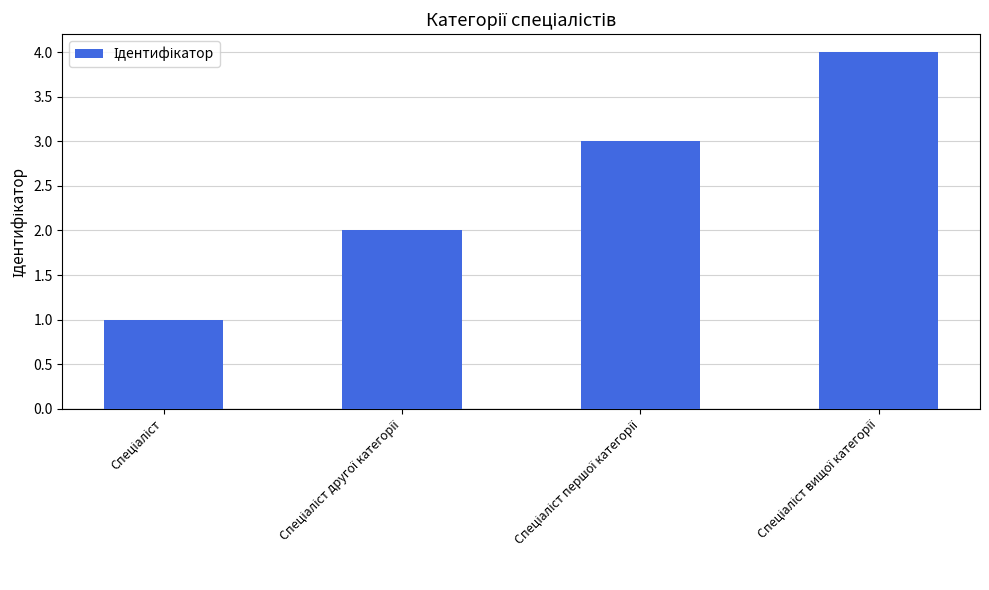

What is the sum of all values?

10